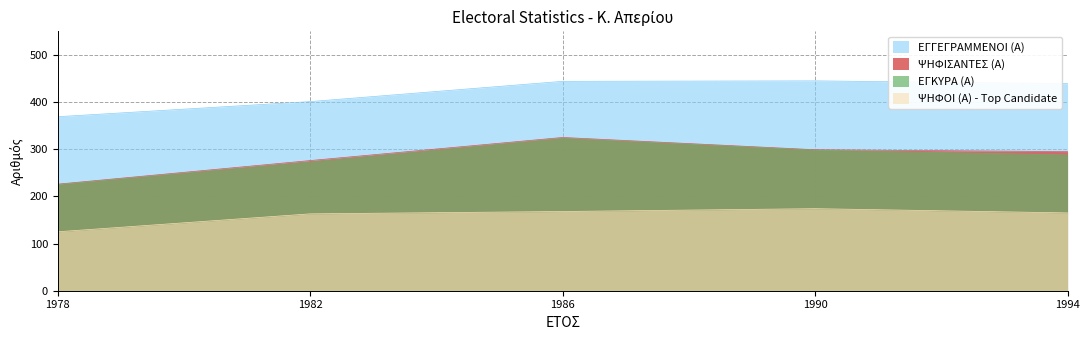

Reading left to right, list all the values displayed in this chart.

ΕΓΓΕΓΡΑΜΜΕΝΟΙ (Α): 1978=369	1982=401	1986=444	1990=445	1994=439
ΨΗΦΙΣΑΝΤΕΣ (Α): 1978=226	1982=276	1986=325	1990=299	1994=295
ΕΓΚΥΡΑ (Α): 1978=225	1982=273	1986=323	1990=298	1994=288
ΨΗΦΟΙ (Α) - Top Candidate: 1978=125	1982=163	1986=168	1990=174	1994=165